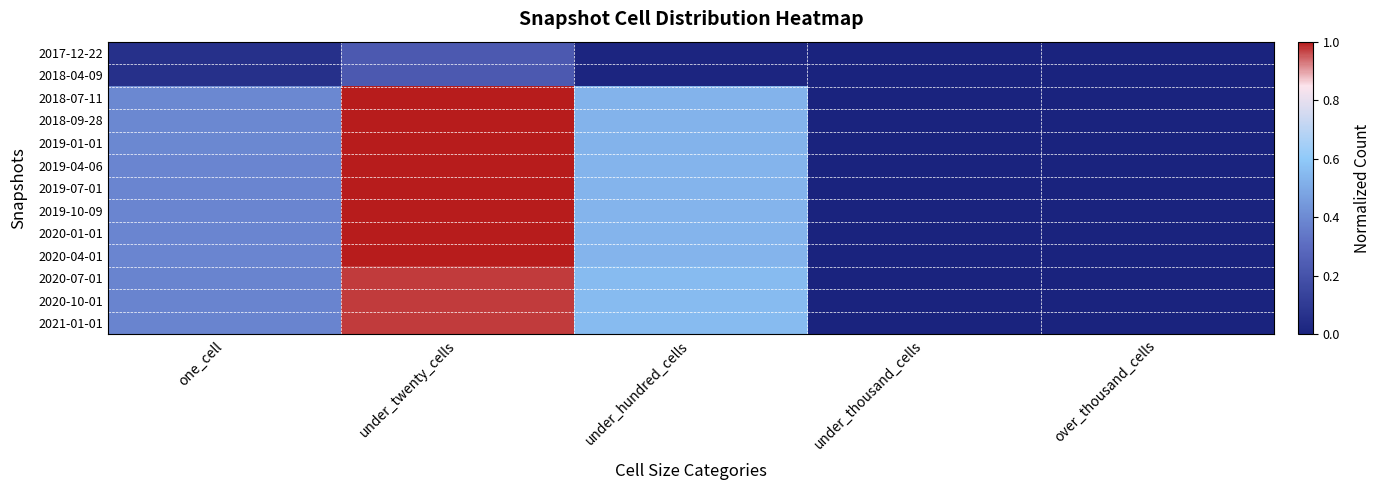

Reading left to right, list all the values displayed in this chart.

2017-12-22: one_cell=0.1	under_twenty_cells=0.2	under_hundred_cells=0.0	under_thousand_cells=0.0	over_thousand_cells=0.0
2018-04-09: one_cell=0.1	under_twenty_cells=0.2	under_hundred_cells=0.0	under_thousand_cells=0.0	over_thousand_cells=0.0
2018-07-11: one_cell=0.4	under_twenty_cells=1.0	under_hundred_cells=0.5	under_thousand_cells=0.0	over_thousand_cells=0.0
2018-09-28: one_cell=0.4	under_twenty_cells=1.0	under_hundred_cells=0.5	under_thousand_cells=0.0	over_thousand_cells=0.0
2019-01-01: one_cell=0.4	under_twenty_cells=1.0	under_hundred_cells=0.5	under_thousand_cells=0.0	over_thousand_cells=0.0
2019-04-06: one_cell=0.4	under_twenty_cells=1.0	under_hundred_cells=0.5	under_thousand_cells=0.0	over_thousand_cells=0.0
2019-07-01: one_cell=0.4	under_twenty_cells=1.0	under_hundred_cells=0.5	under_thousand_cells=0.0	over_thousand_cells=0.0
2019-10-09: one_cell=0.4	under_twenty_cells=1.0	under_hundred_cells=0.5	under_thousand_cells=0.0	over_thousand_cells=0.0
2020-01-01: one_cell=0.4	under_twenty_cells=1.0	under_hundred_cells=0.5	under_thousand_cells=0.0	over_thousand_cells=0.0
2020-04-01: one_cell=0.4	under_twenty_cells=1.0	under_hundred_cells=0.5	under_thousand_cells=0.0	over_thousand_cells=0.0
2020-07-01: one_cell=0.4	under_twenty_cells=1.0	under_hundred_cells=0.6	under_thousand_cells=0.0	over_thousand_cells=0.0
2020-10-01: one_cell=0.4	under_twenty_cells=1.0	under_hundred_cells=0.6	under_thousand_cells=0.0	over_thousand_cells=0.0
2021-01-01: one_cell=0.4	under_twenty_cells=1.0	under_hundred_cells=0.6	under_thousand_cells=0.0	over_thousand_cells=0.0